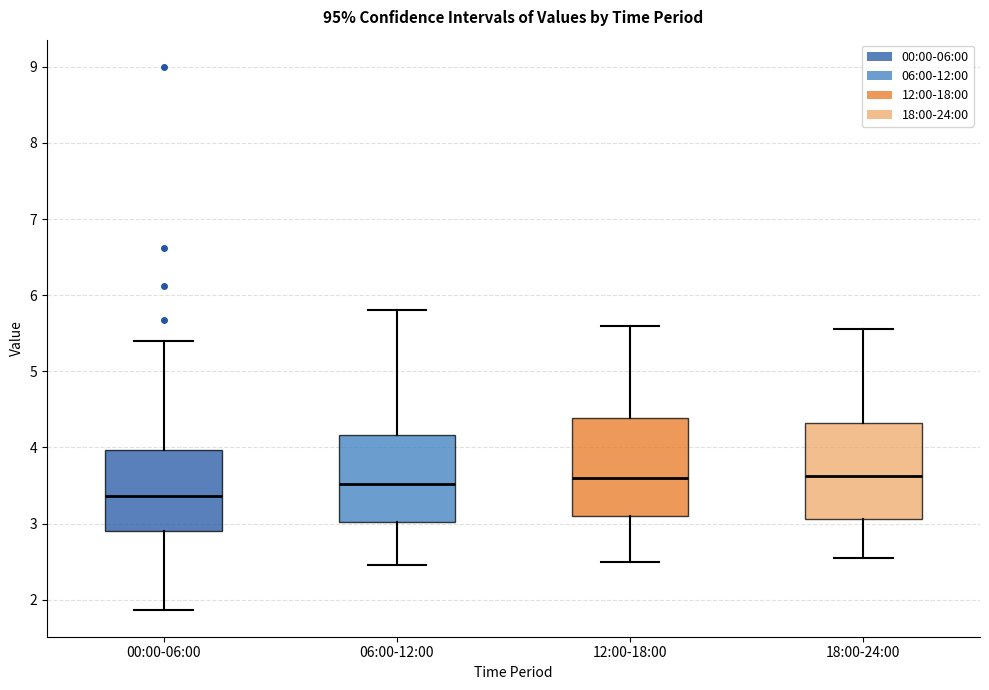

Which box has the lowest median line?

00:00-06:00